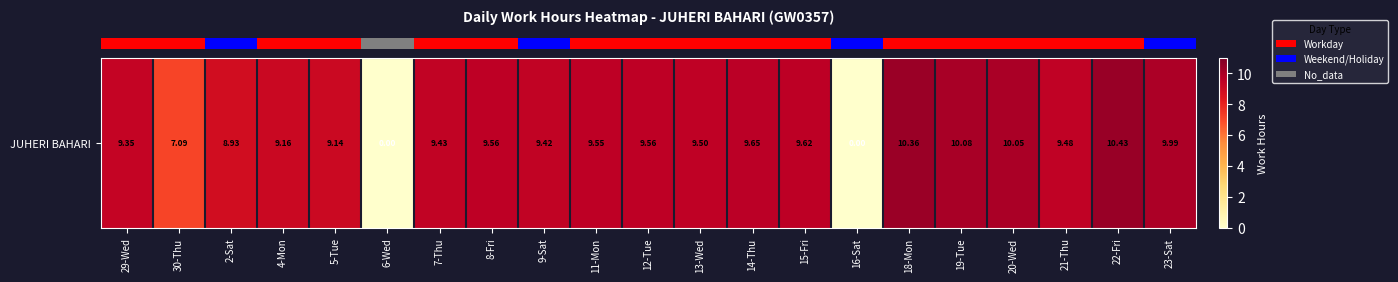

Which category has the lowest value across all series?

6-Wed